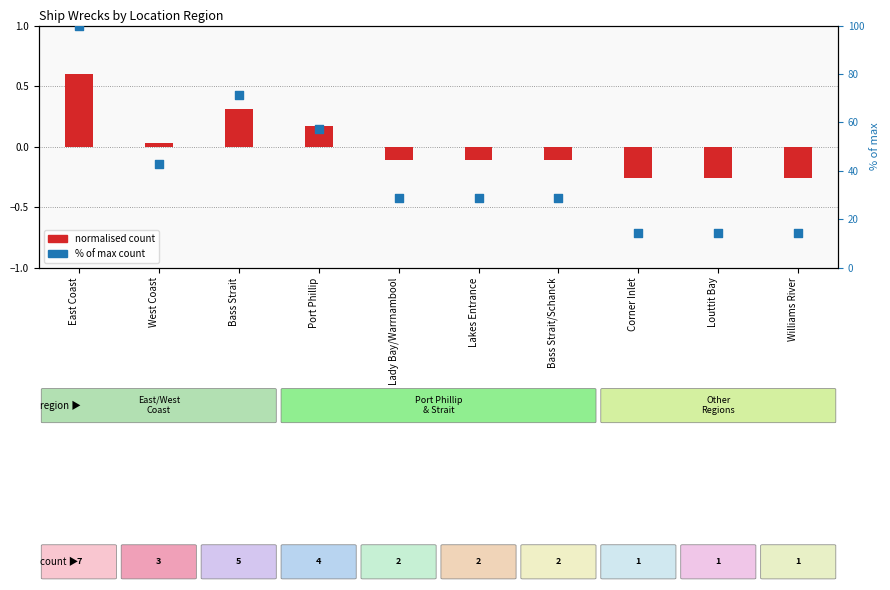

Which series reaches the maximum Y coordinate?

% of max count